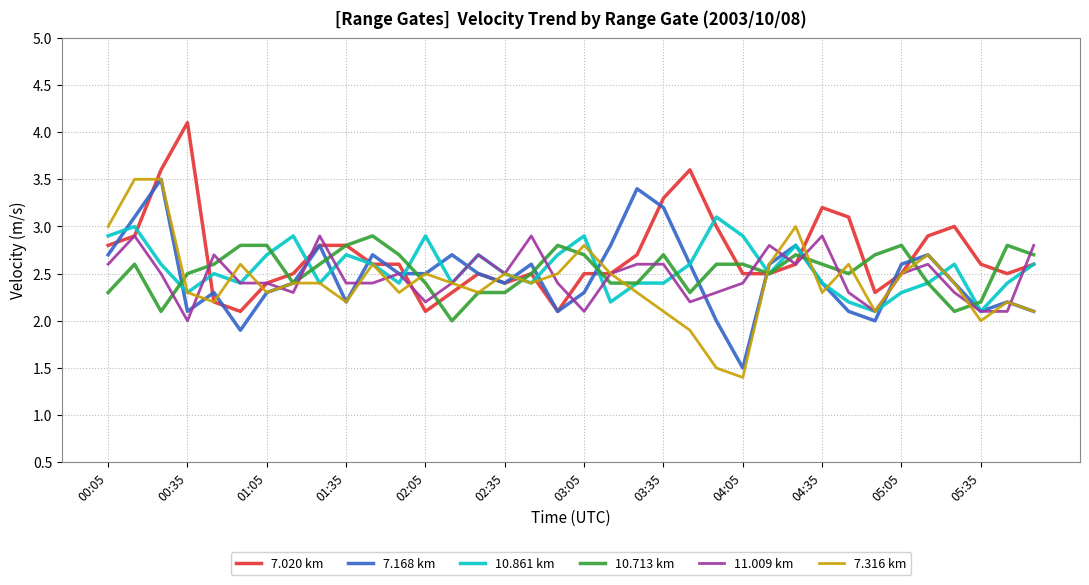

What is the maximum value for 11.009 km?

2.9